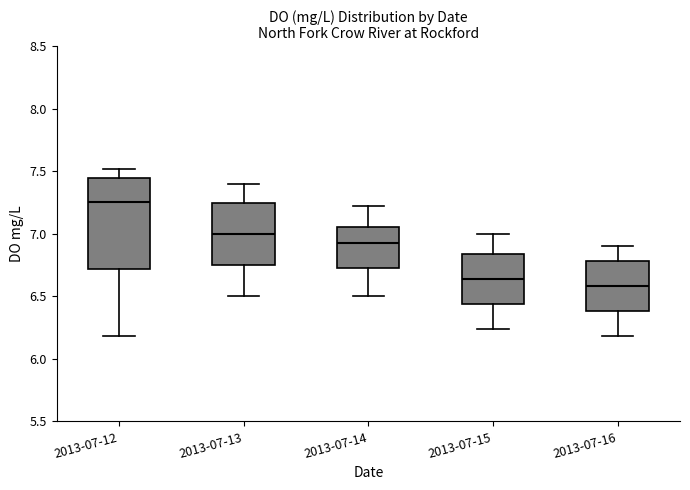

Where does the lower whisker of the box for 2013-07-13 end on the y-axis? The values are not printed on the chart, so give them approximately, as read against the axis.

6.50